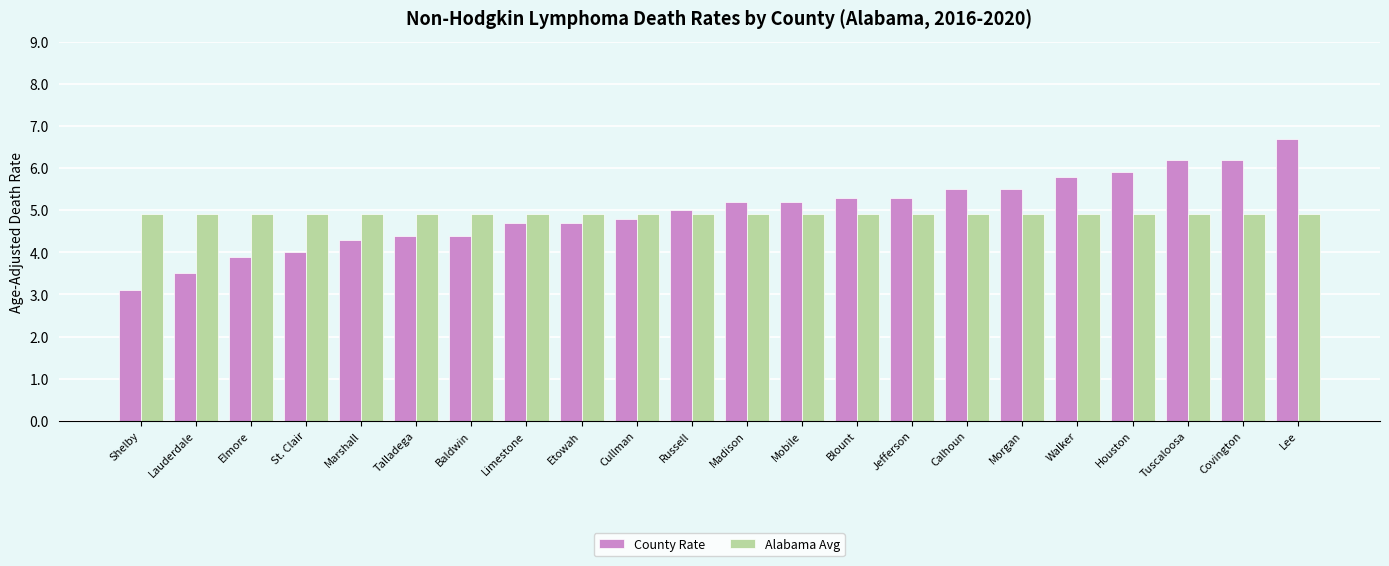

What is the label of the 12th bar from the left?

Madison